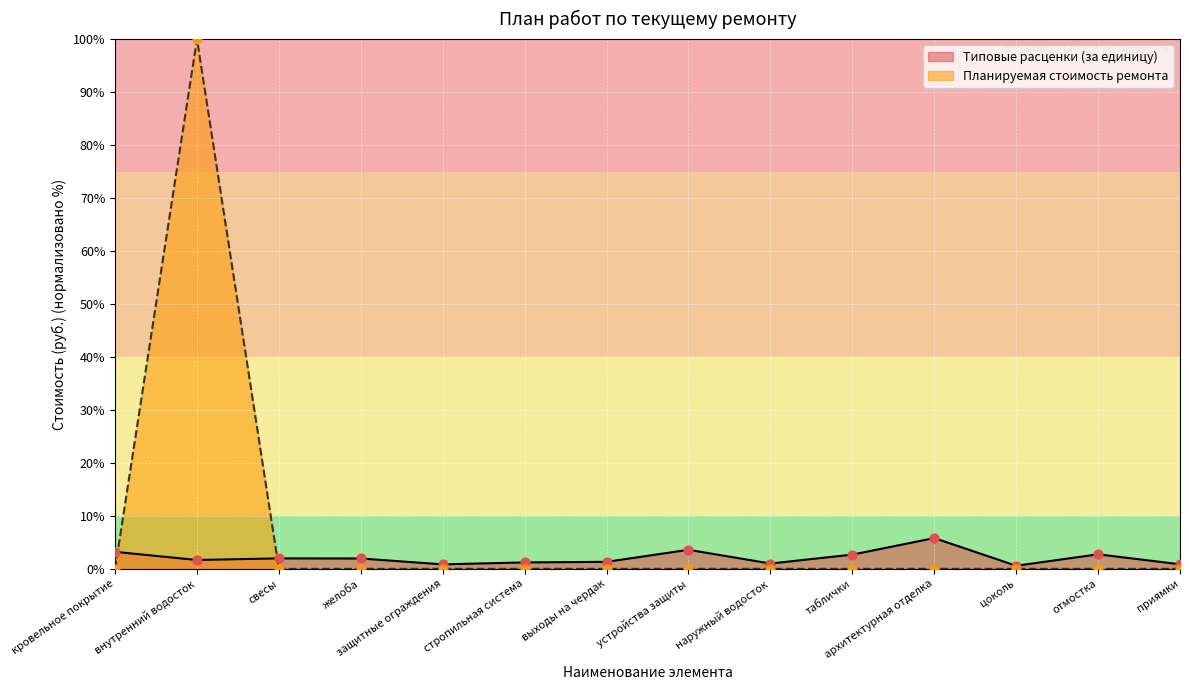

Which series has the largest Y range (max minus min)?

Планируемая стоимость ремонта